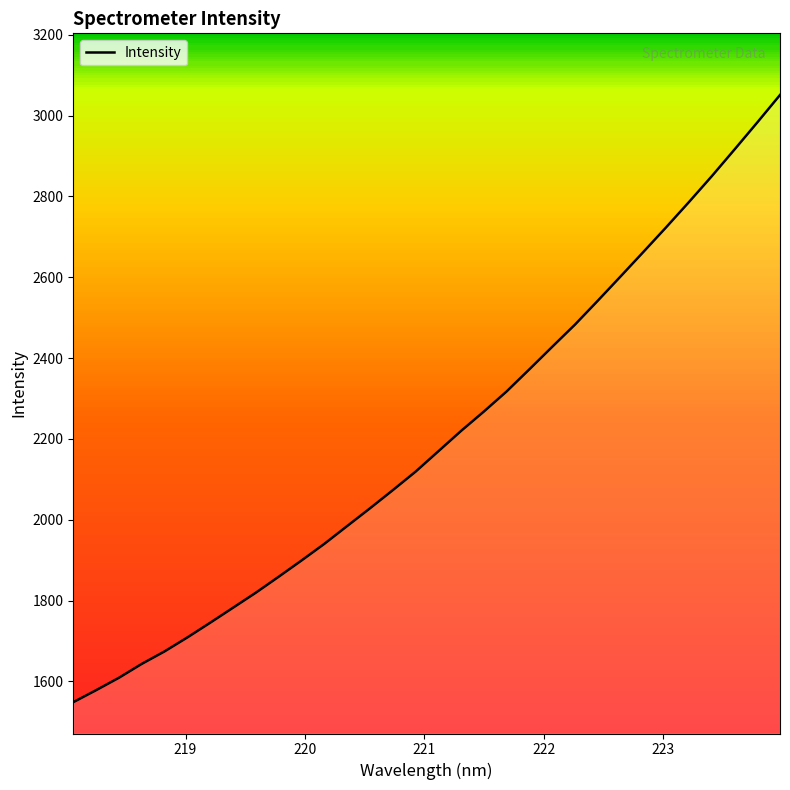

What is the sum of all values?

70389.7